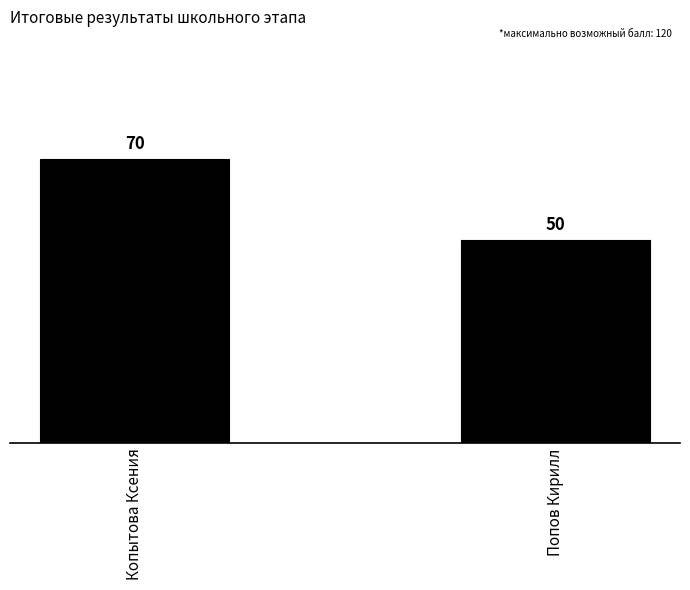

How many categories are shown in the chart?

2